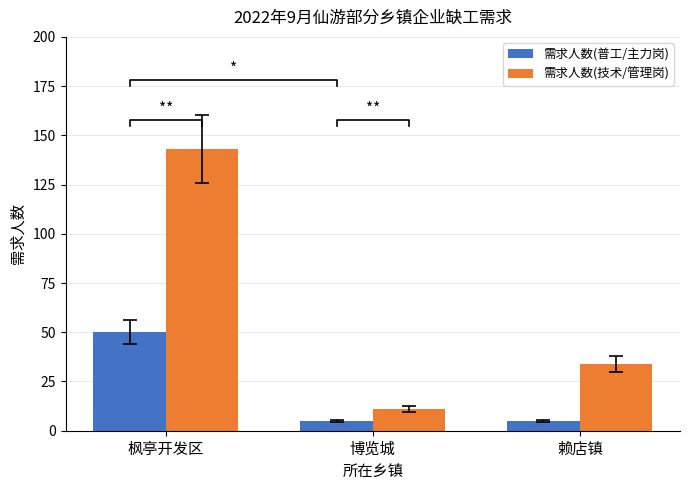

Which category has the lowest value across all series?

博览城